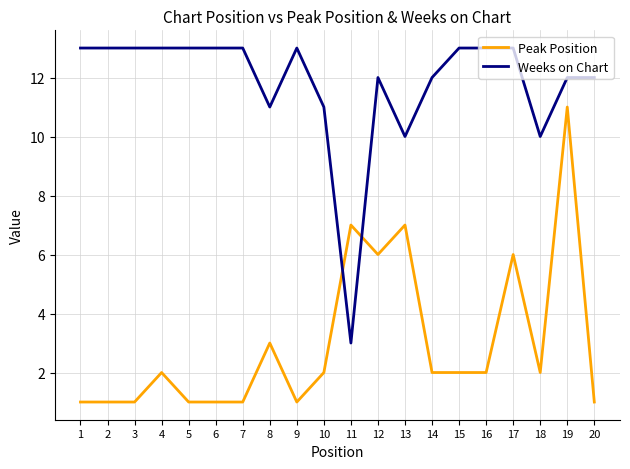

Reading left to right, list all the values displayed in this chart.

Peak Position: 1	1	1	2	1	1	1	3	1	2	7	6	7	2	2	2	6	2	11	1
Weeks on Chart: 13	13	13	13	13	13	13	11	13	11	3	12	10	12	13	13	13	10	12	12